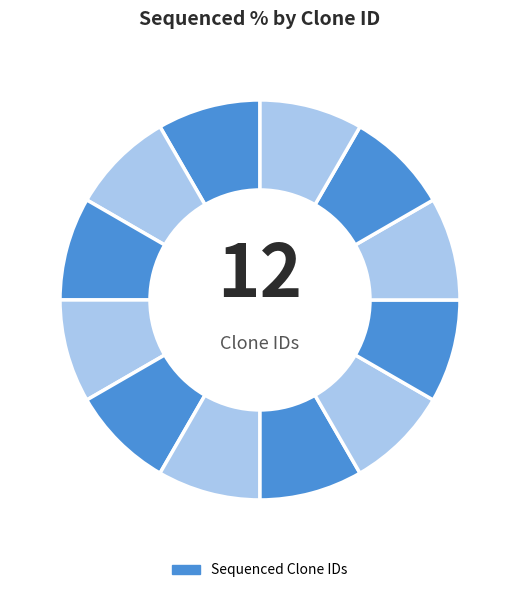

How many slices are in this pie chart?

12